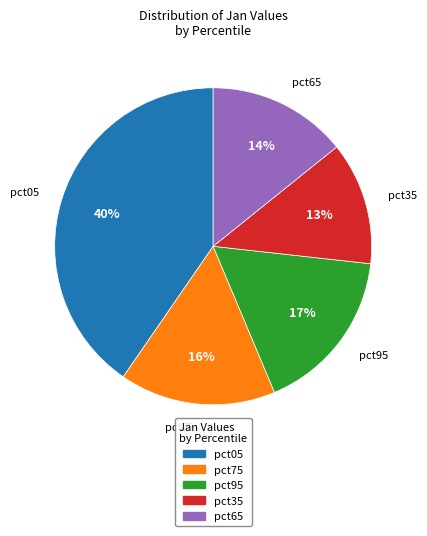

Rank the categories by value from lowest to highest.

pct35, pct65, pct75, pct95, pct05